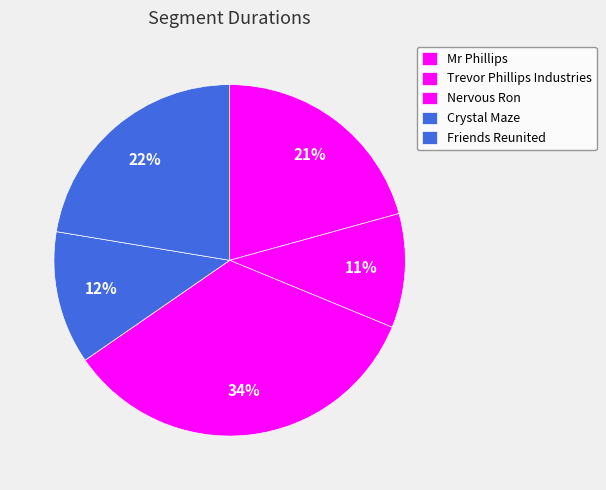

How many slices are in this pie chart?

5